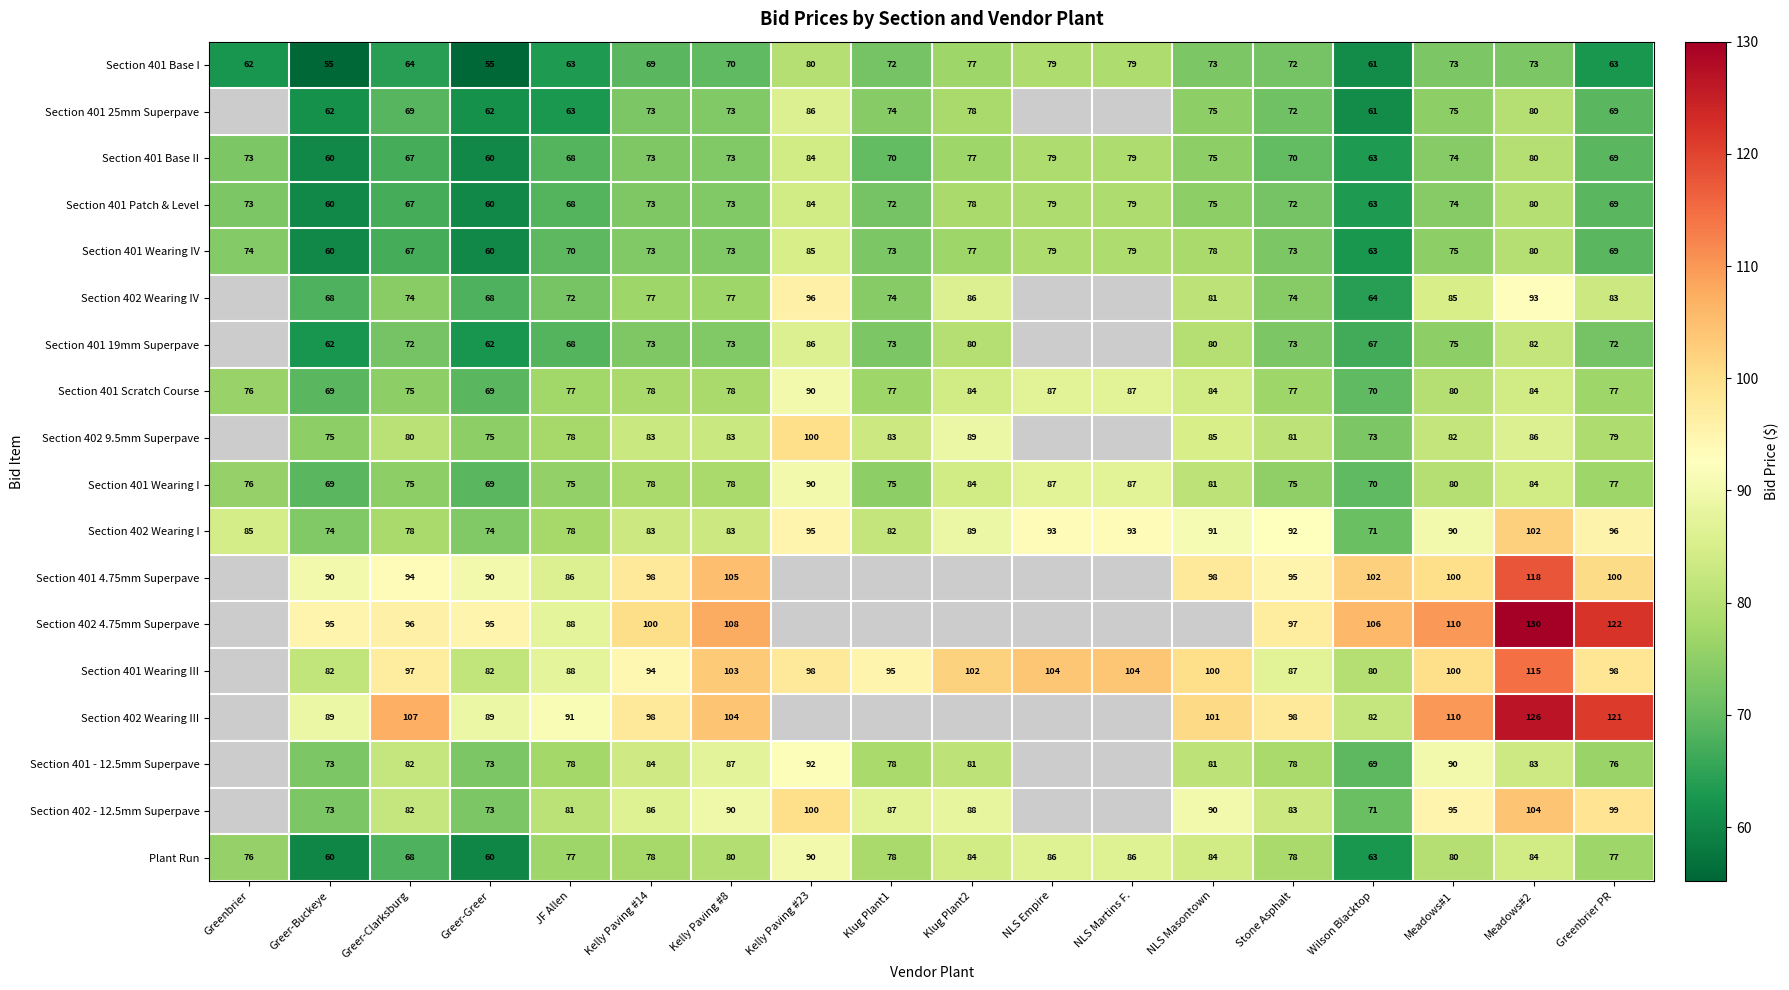

How many values in Section 402 4.75mm Superpave are above zero?

11